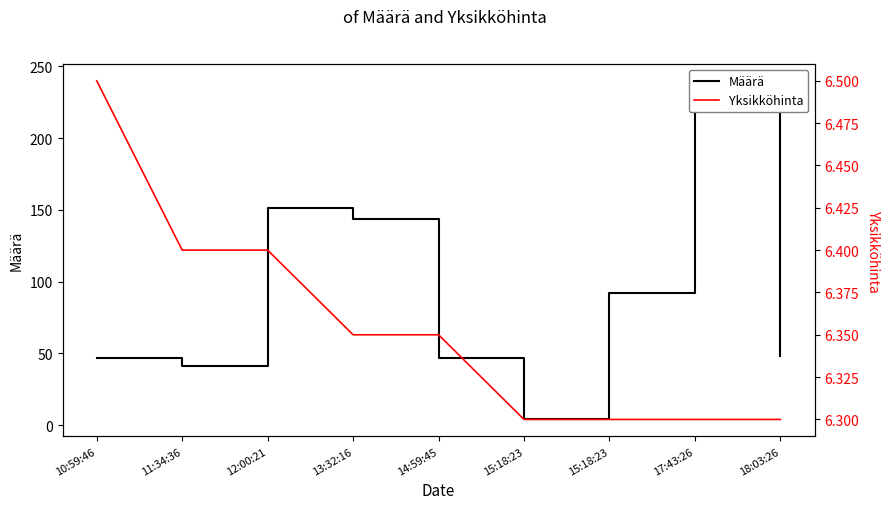

Which series has the widest spread of values?

Määrä